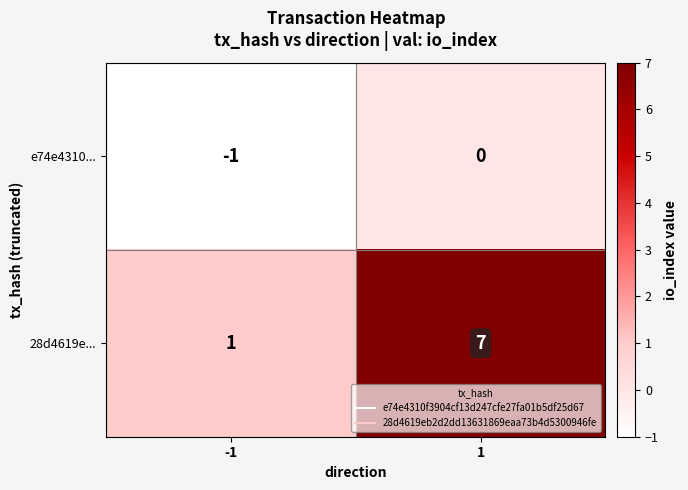

Which series has the widest spread of values?

28d4619e...